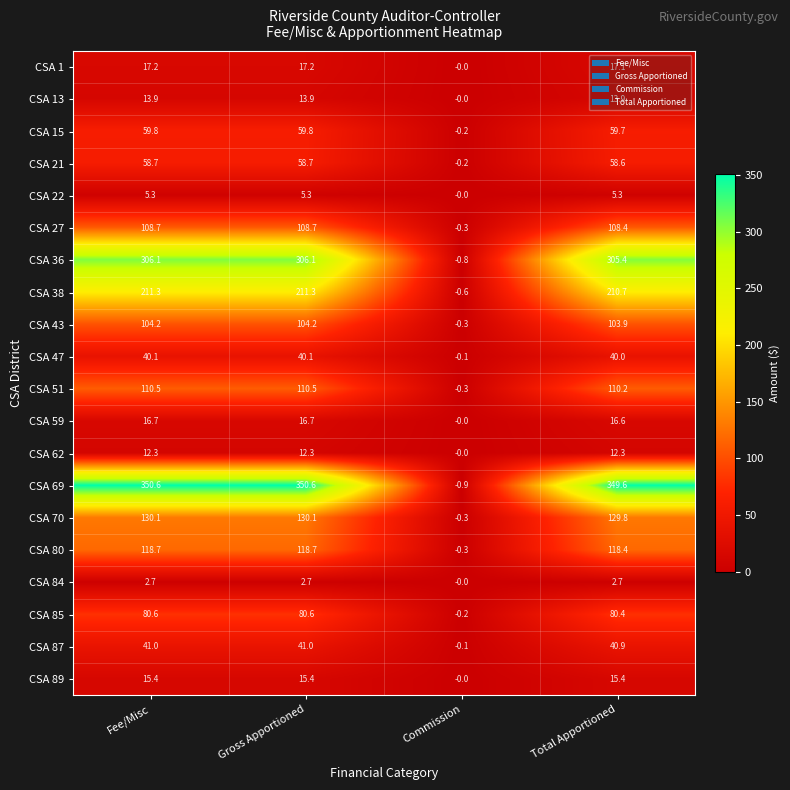

What is the greatest value displayed?

350.6